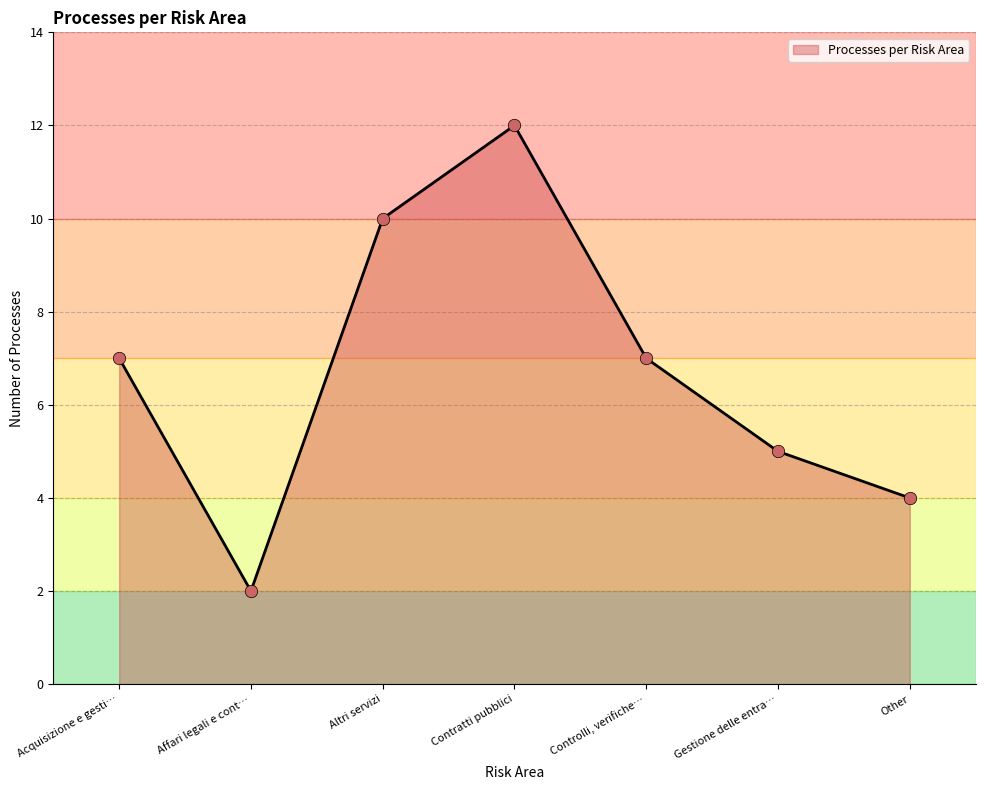

What is the minimum value for Processes per Risk Area?

2.0